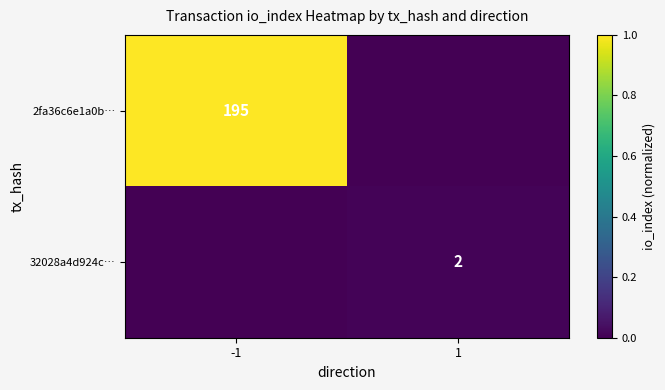

The value of 2fa36c6e1a0b… at -1 is 195. True or false?

True